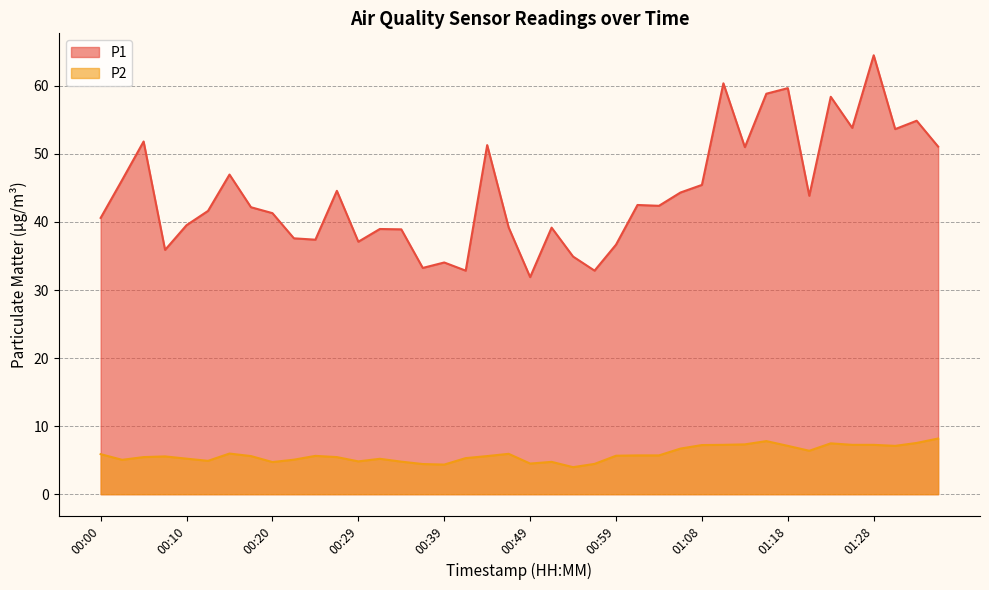

List the labels in order of P2 value, smallest first.

00:54, 00:39, 00:37, 00:56, 00:49, 00:20, 00:51, 00:34, 00:29, 00:12, 00:03, 00:22, 00:32, 00:10, 00:42, 00:05, 00:27, 00:08, 00:17, 00:44, 00:25, 00:59, 01:01, 01:03, 00:00, 00:46, 00:15, 01:21, 01:06, 01:18, 01:30, 01:08, 01:11, 01:25, 01:28, 01:13, 01:23, 01:33, 01:16, 01:35